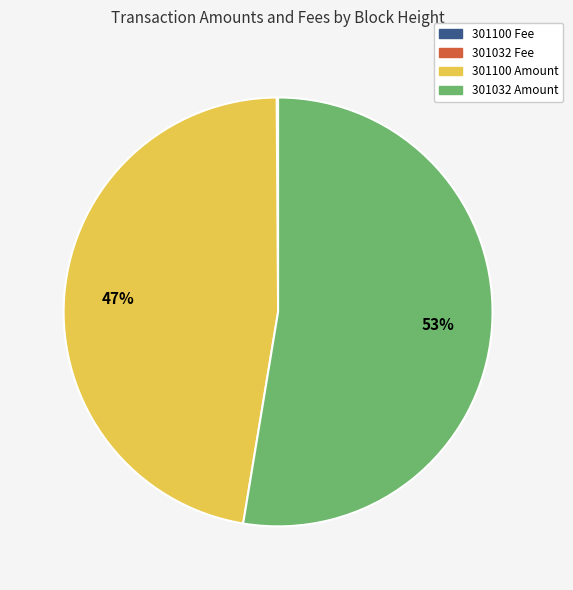

To the nearest percent, what is the difference between the largest and smallest slice percentages?

53%